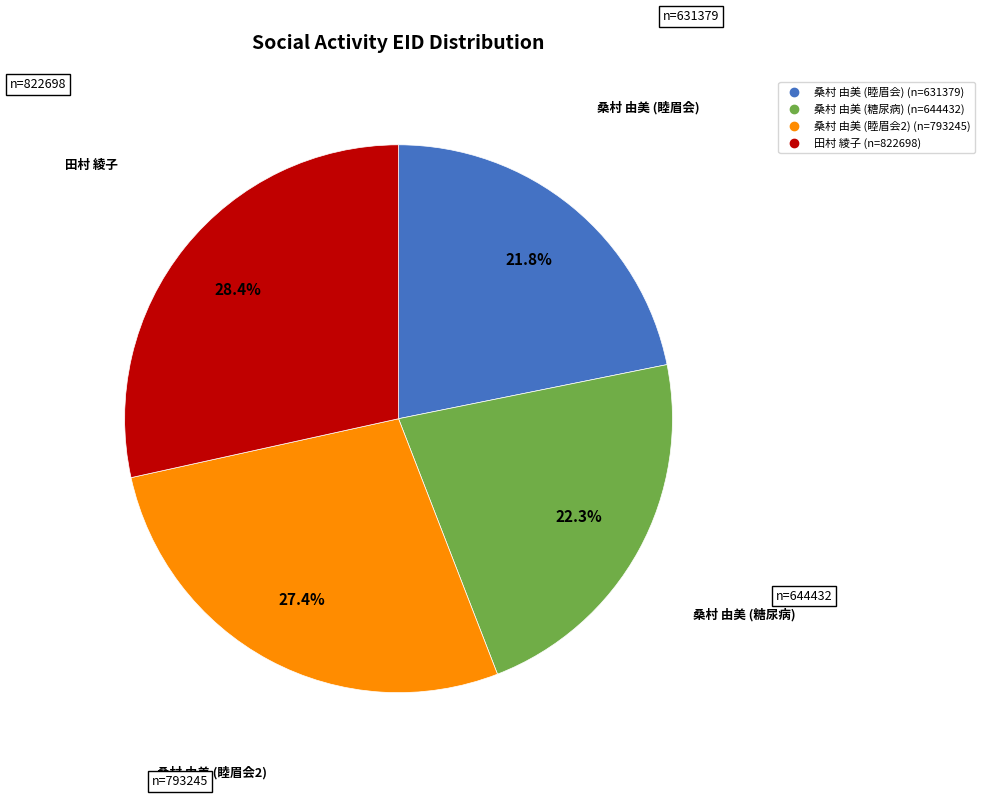

Is there any slice that represents more than half of the pie?

No